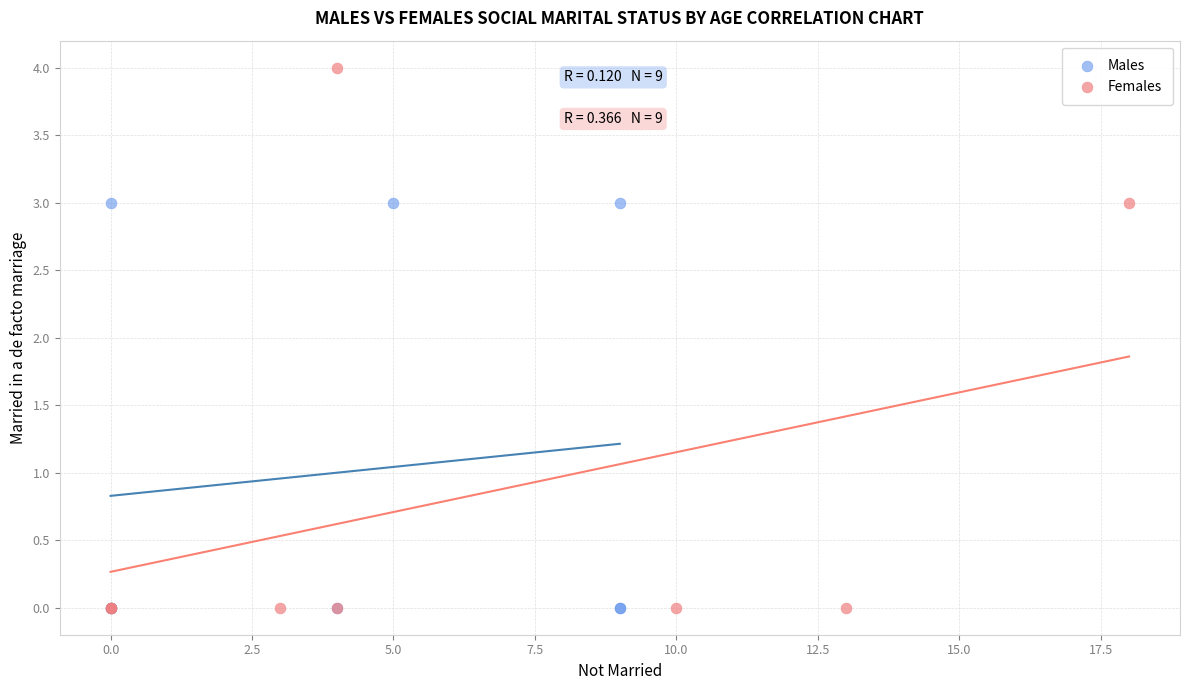

Which series contains the highest Y value?

Females